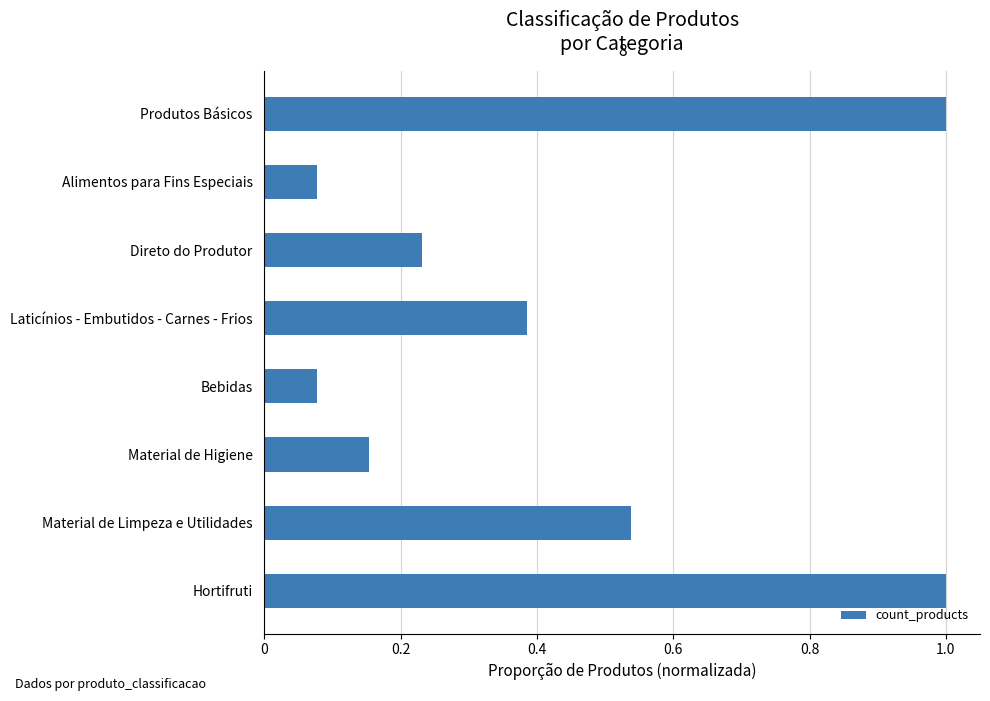

True or false: the data shows 1.4 at Hortifruti.

False